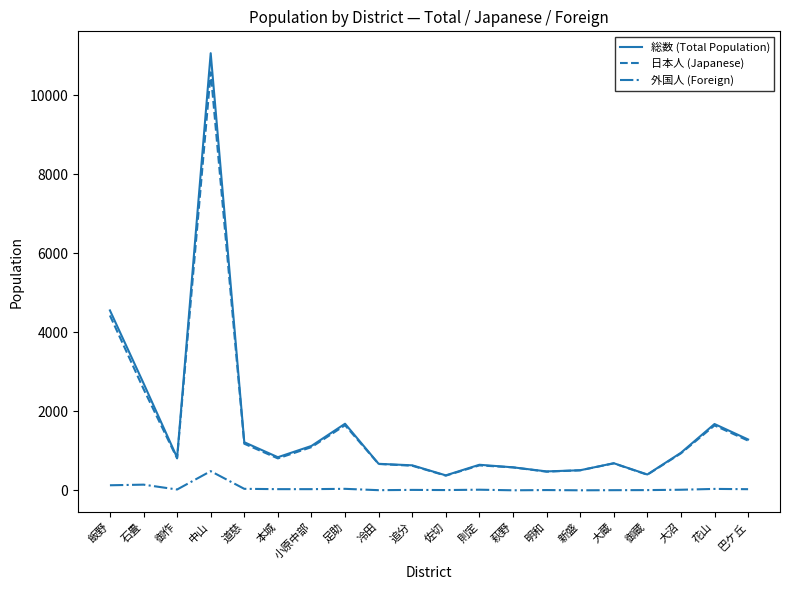

The value of 日本人 (Japanese) at 追分 is 622. True or false?

True